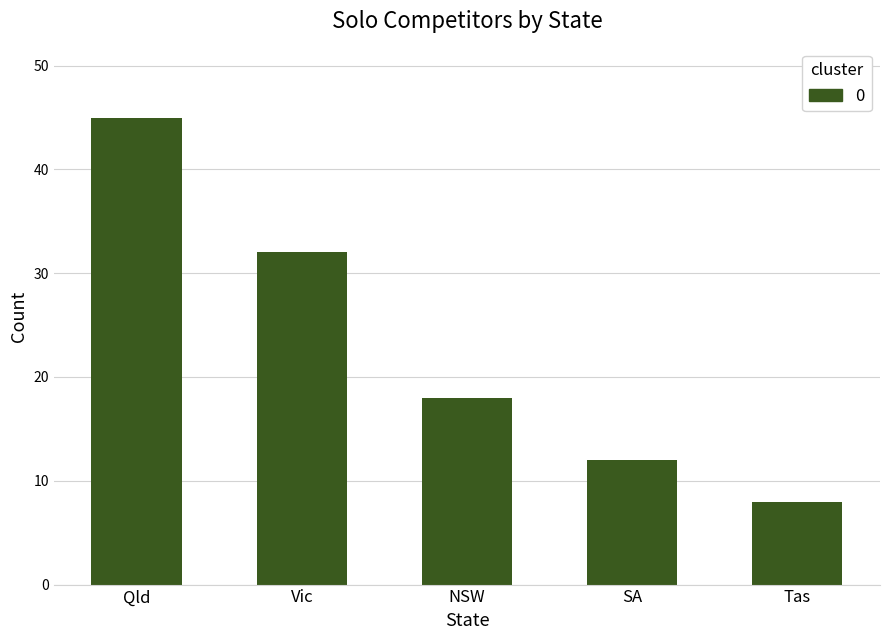

What value does the data have at Qld?

45